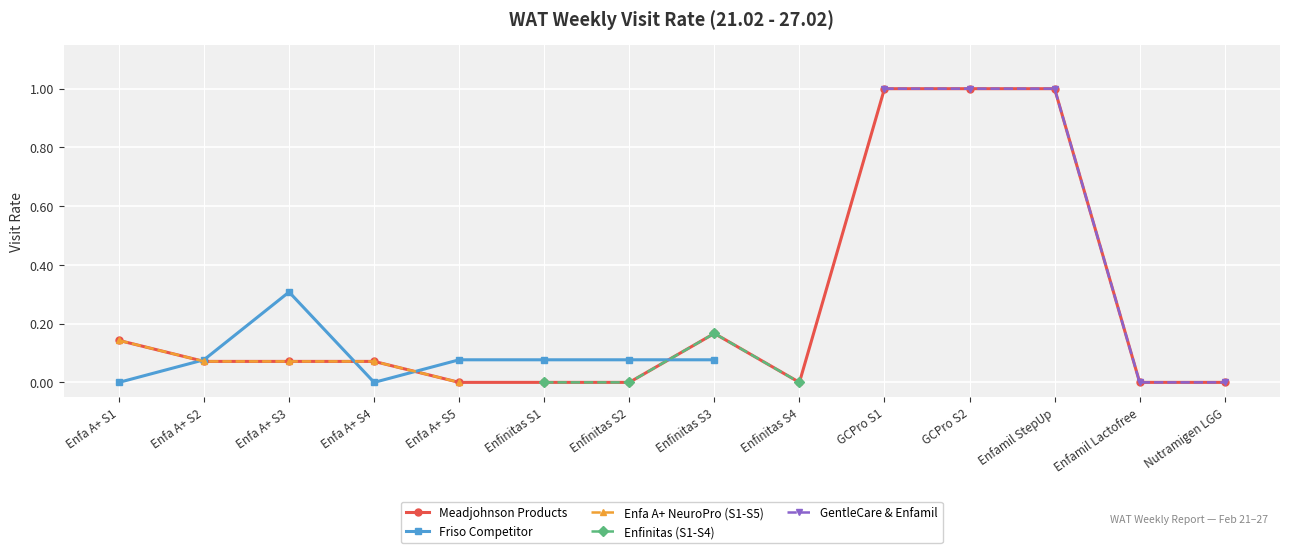

True or false: the data shows 1.0 at Enfamil A+ Step-Up Care Milk Powder 400g.

True